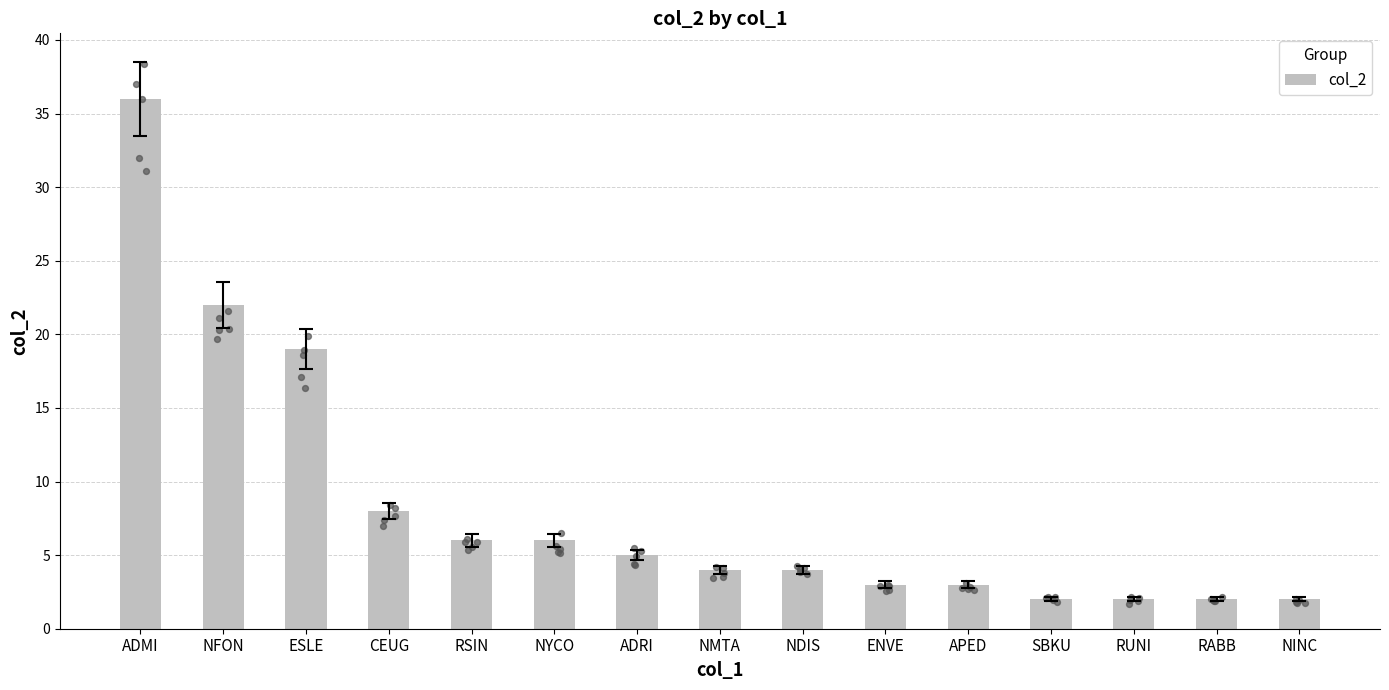

What is the change in value from ESLE to RABB?

-17